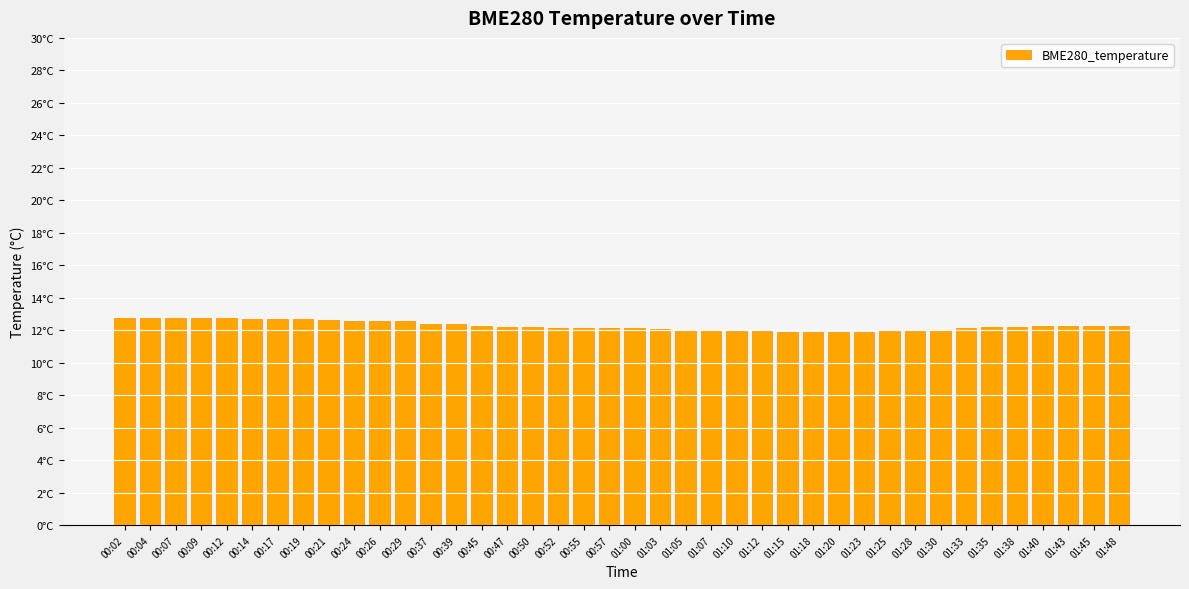

What is the label of the 4th bar from the right?

01:40